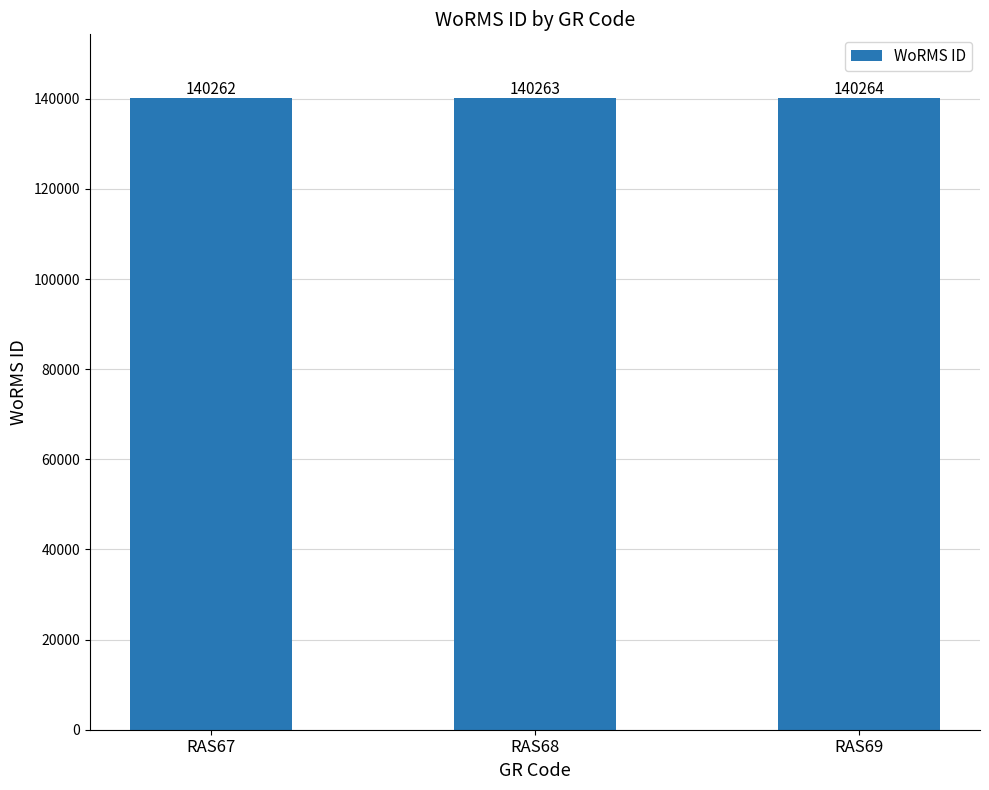

Rank the categories by value from lowest to highest.

RAS67, RAS68, RAS69